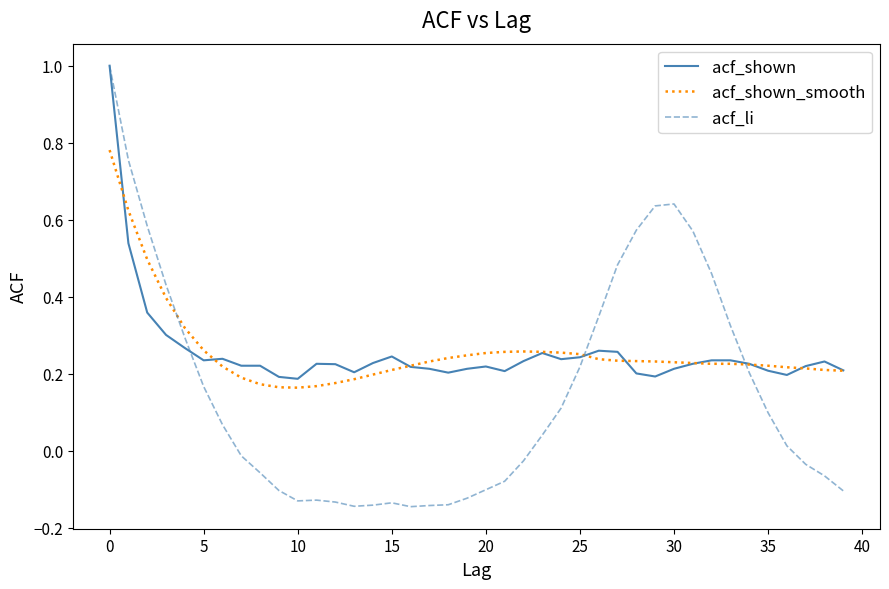

What is the greatest value displayed?

1.0